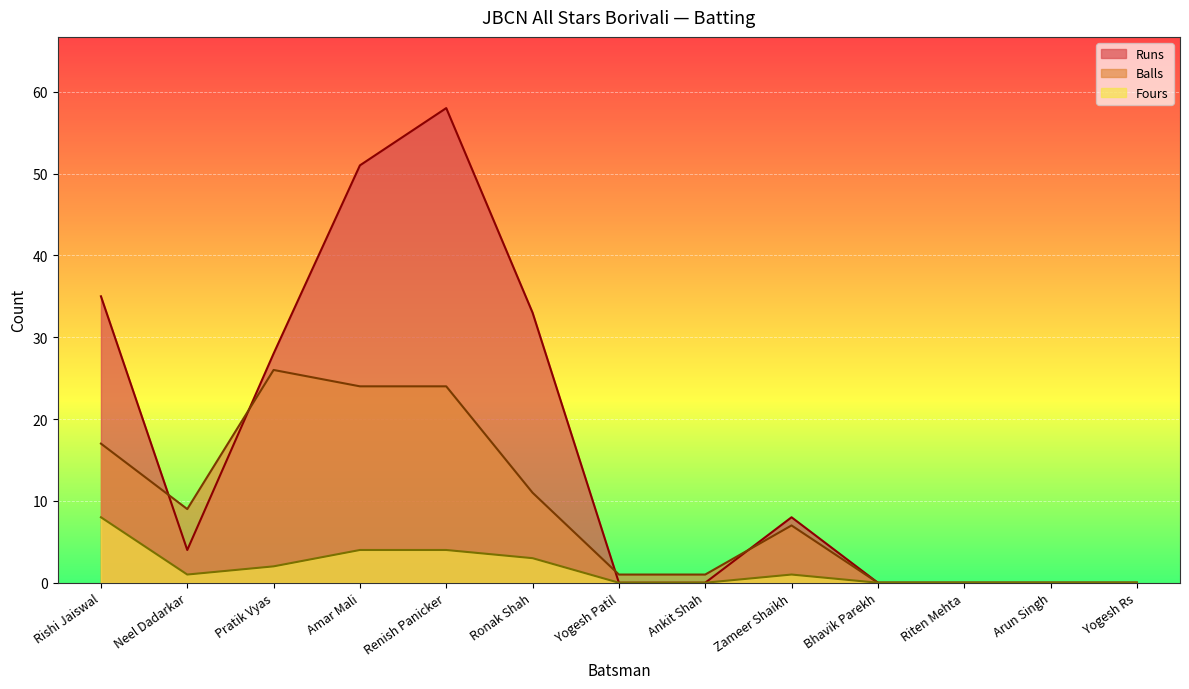

In Balls, how many points are higher than both neighbors (excluding endpoints)?

2